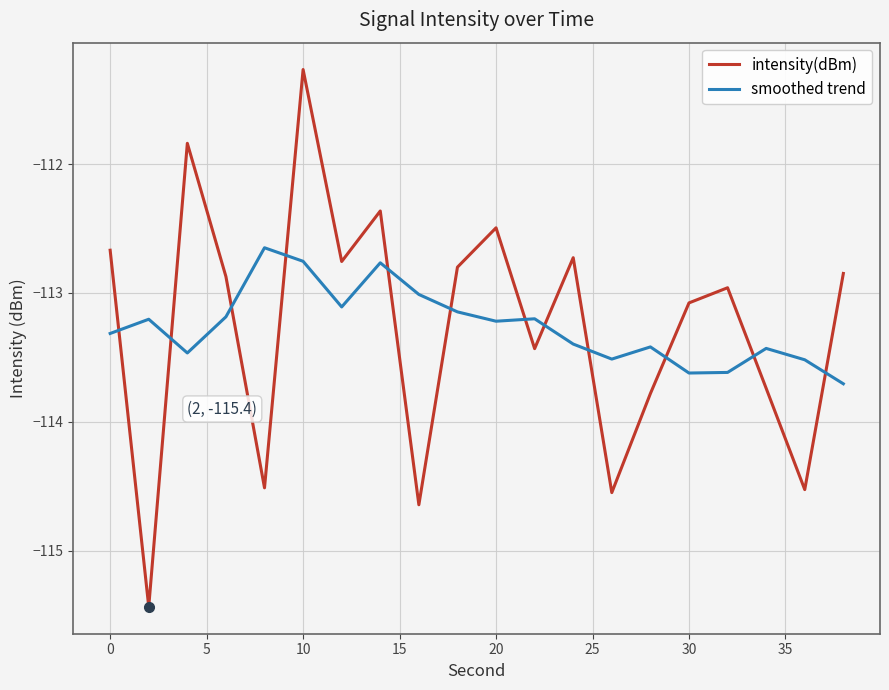

How many intersections are there between intensity(dBm) and smoothed trend?

12